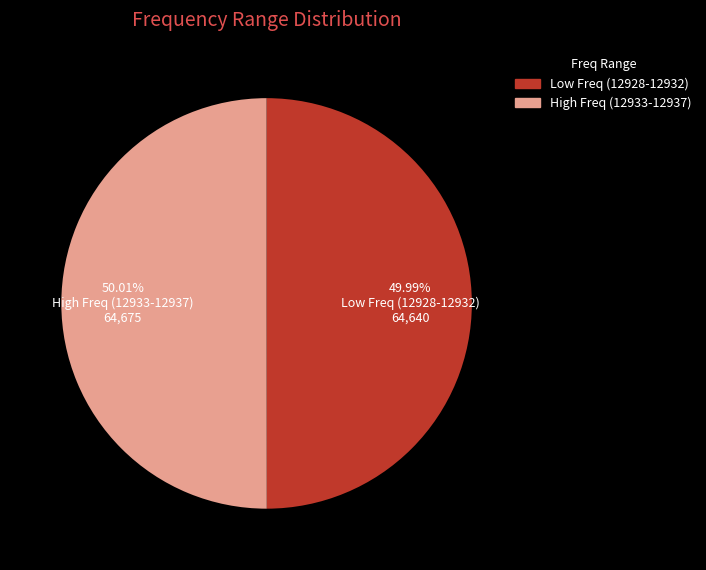

Is there any slice that represents more than half of the pie?

Yes